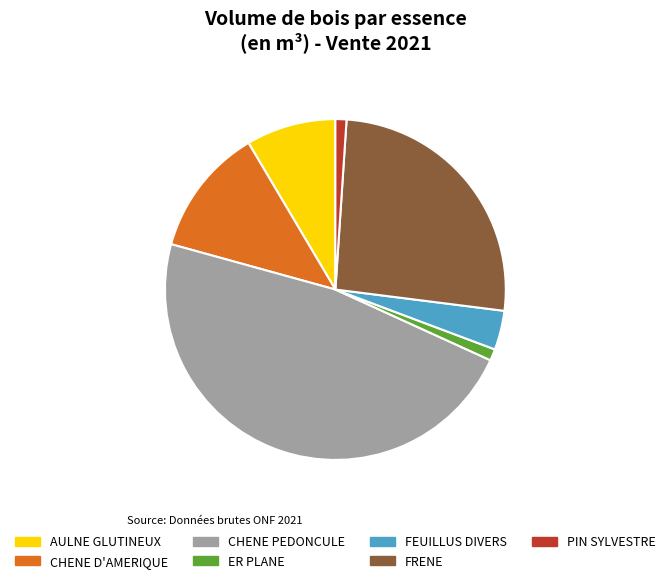

Is it true that AULNE GLUTINEUX is 9% of the pie?

True